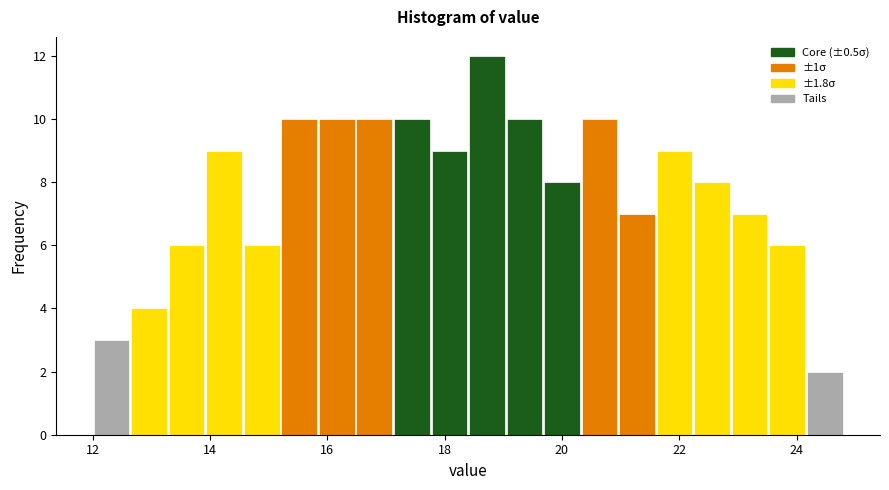

Read against the x-axis, roughly where is the centre of the tallest bar?

18.8